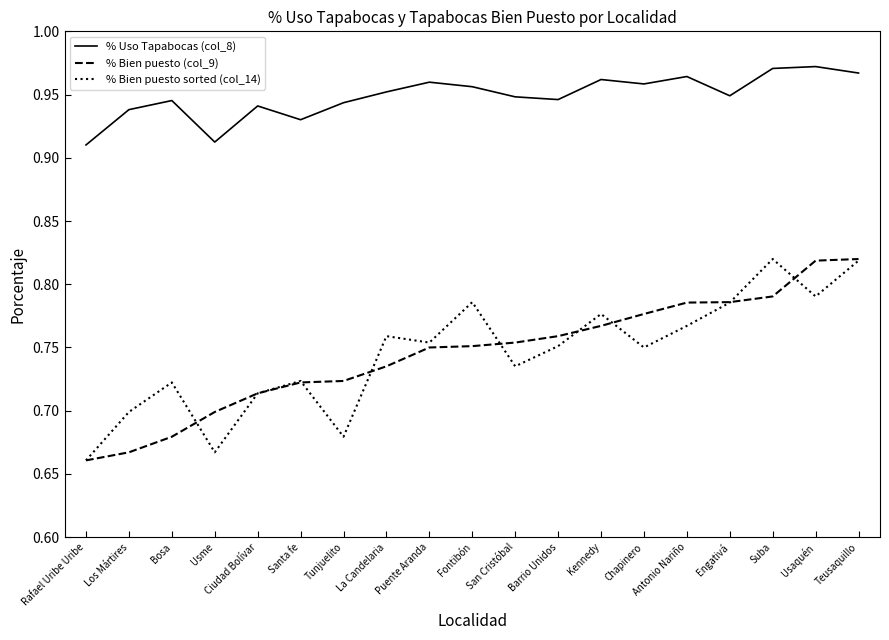

What position from the right is Antonio Nariño?

5